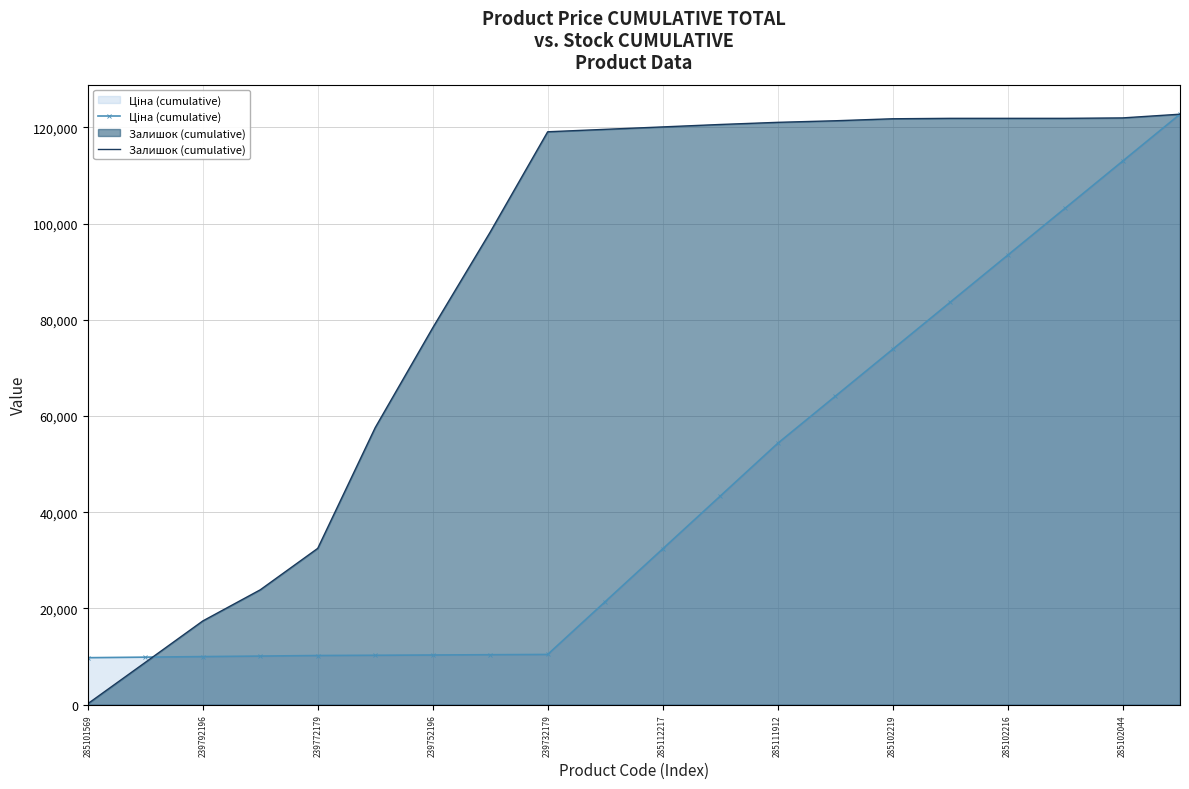

At which category is the sum across all series the highest?

19